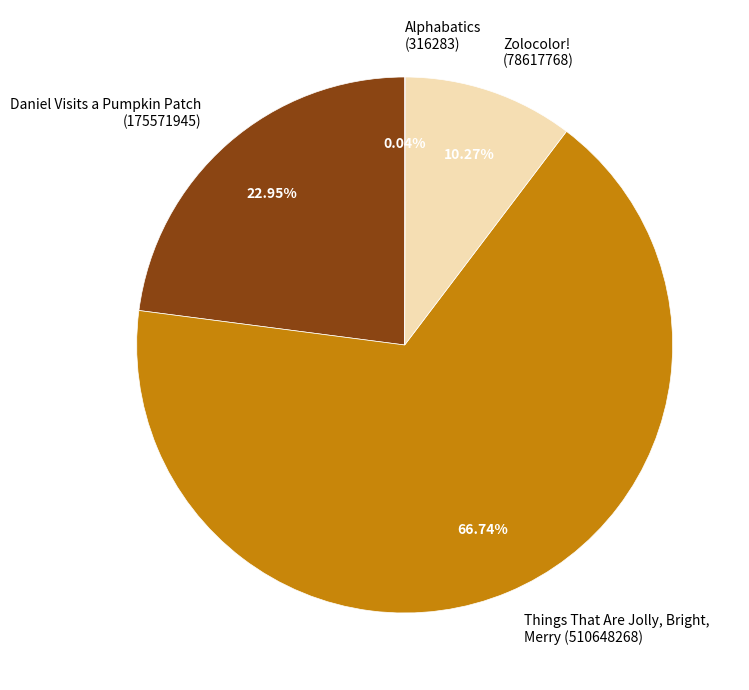

Is Zolocolor! (78617768) the majority of the pie?

No